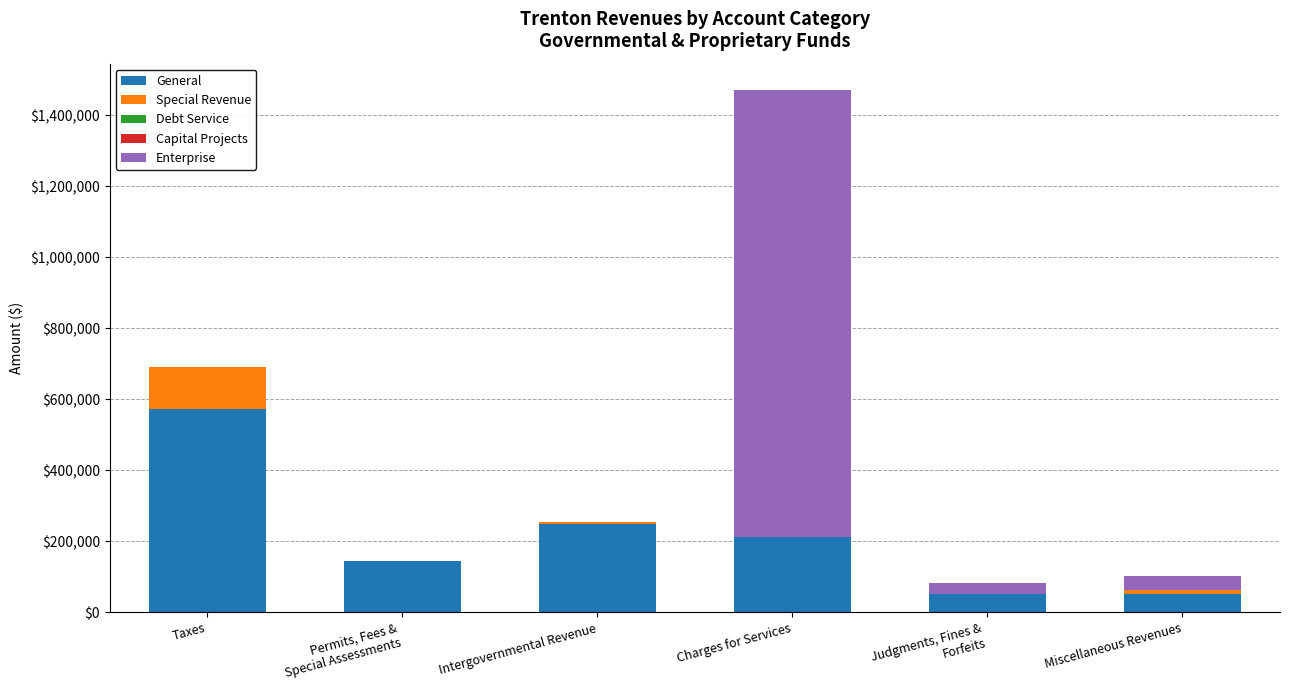

At which category is the sum across all series the highest?

Charges for Services